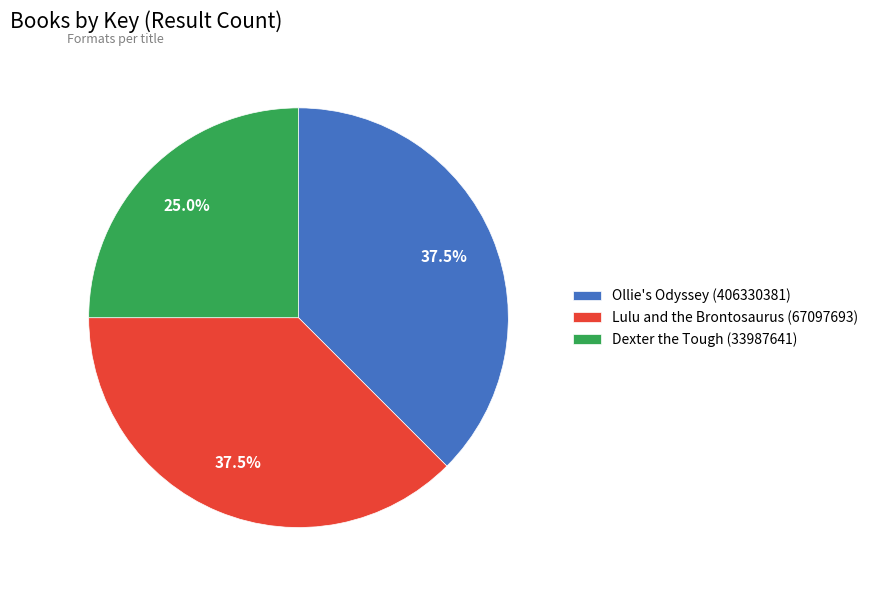

How many segments does this pie chart have?

3